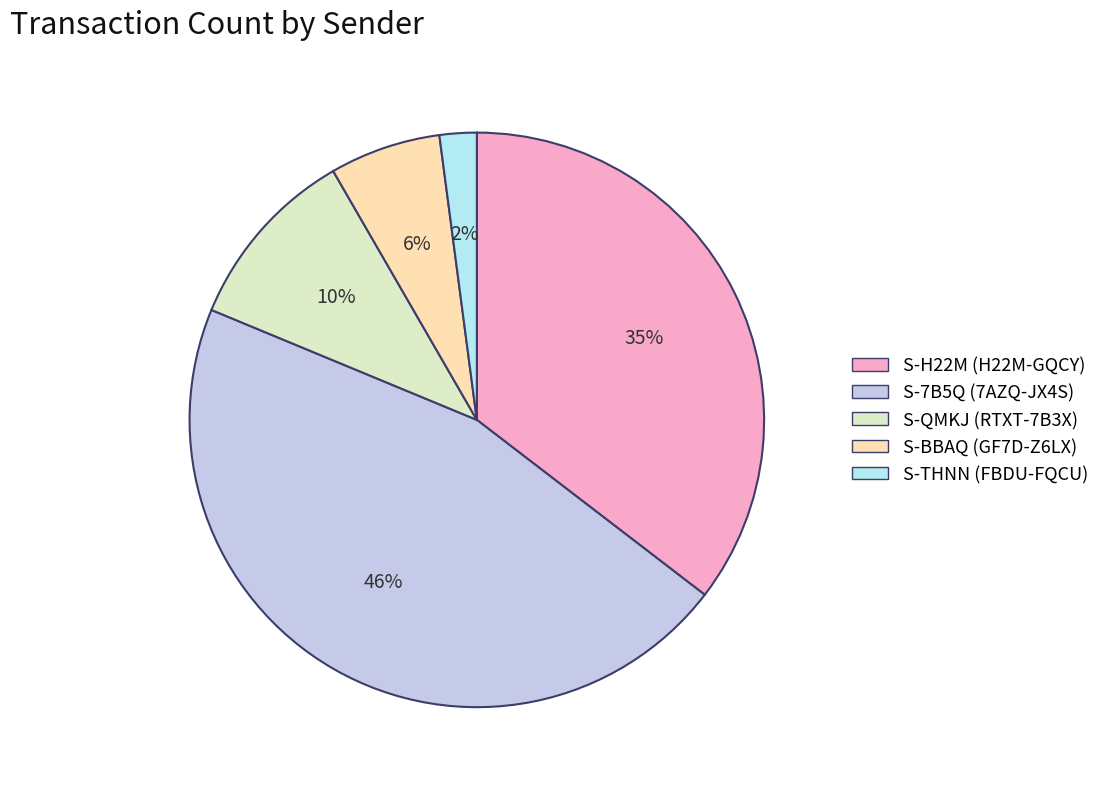

Rank the categories by value from highest to lowest.

S-7B5Q-7AZQ-JX4S-6HWUL, S-H22M-GQCY-MM5D-G3W8X, S-QMKJ-RTXT-7B3X-9YF58, S-BBAQ-GF7D-Z6LX-3U7B6, S-THNN-FBDU-FQCU-BNQHC